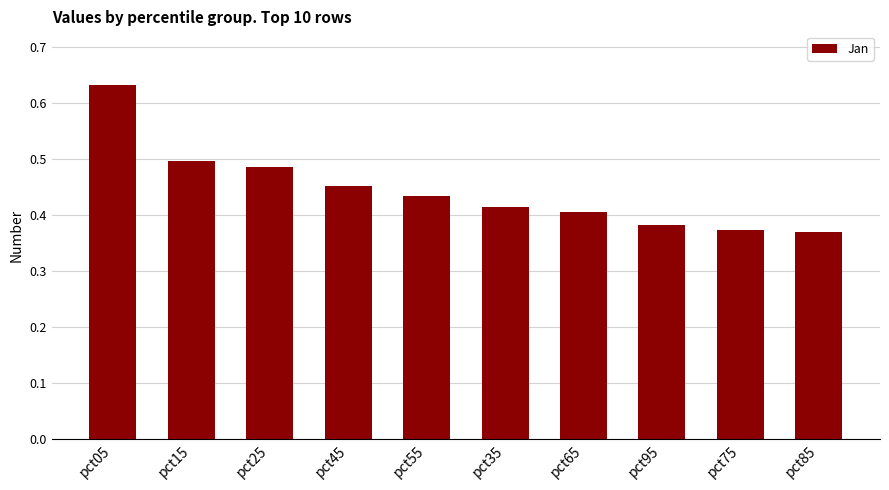

The chart shows a value of 0.4 at pct85. True or false?

True